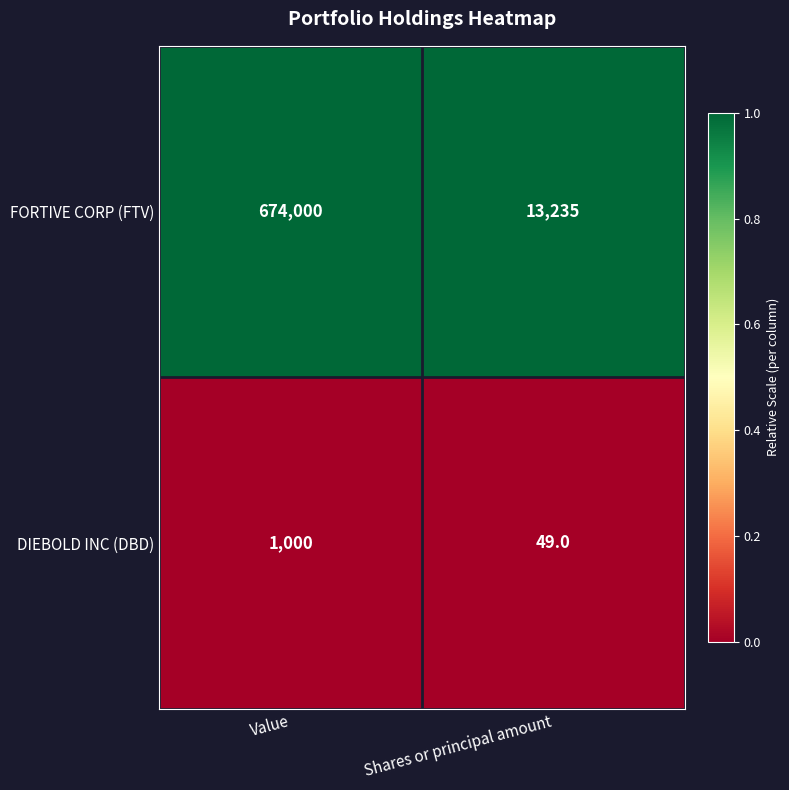

Which series has the largest total across all categories?

FORTIVE CORP (FTV)